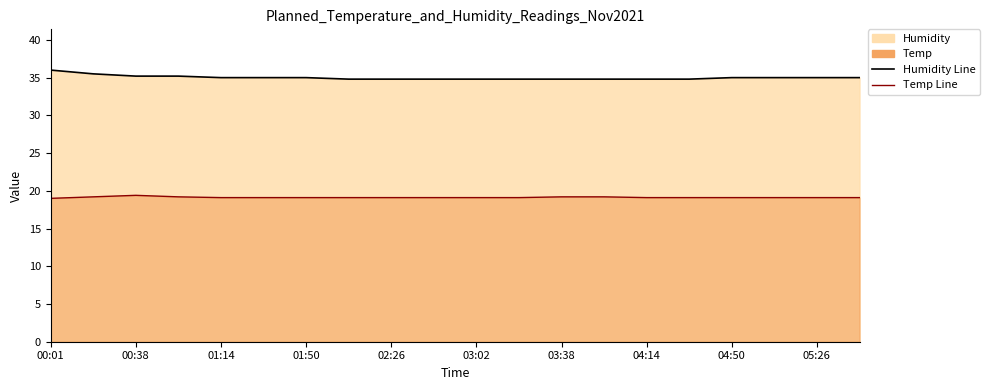

True or false: Humidity Line and Temp Line intersect in this chart.

False